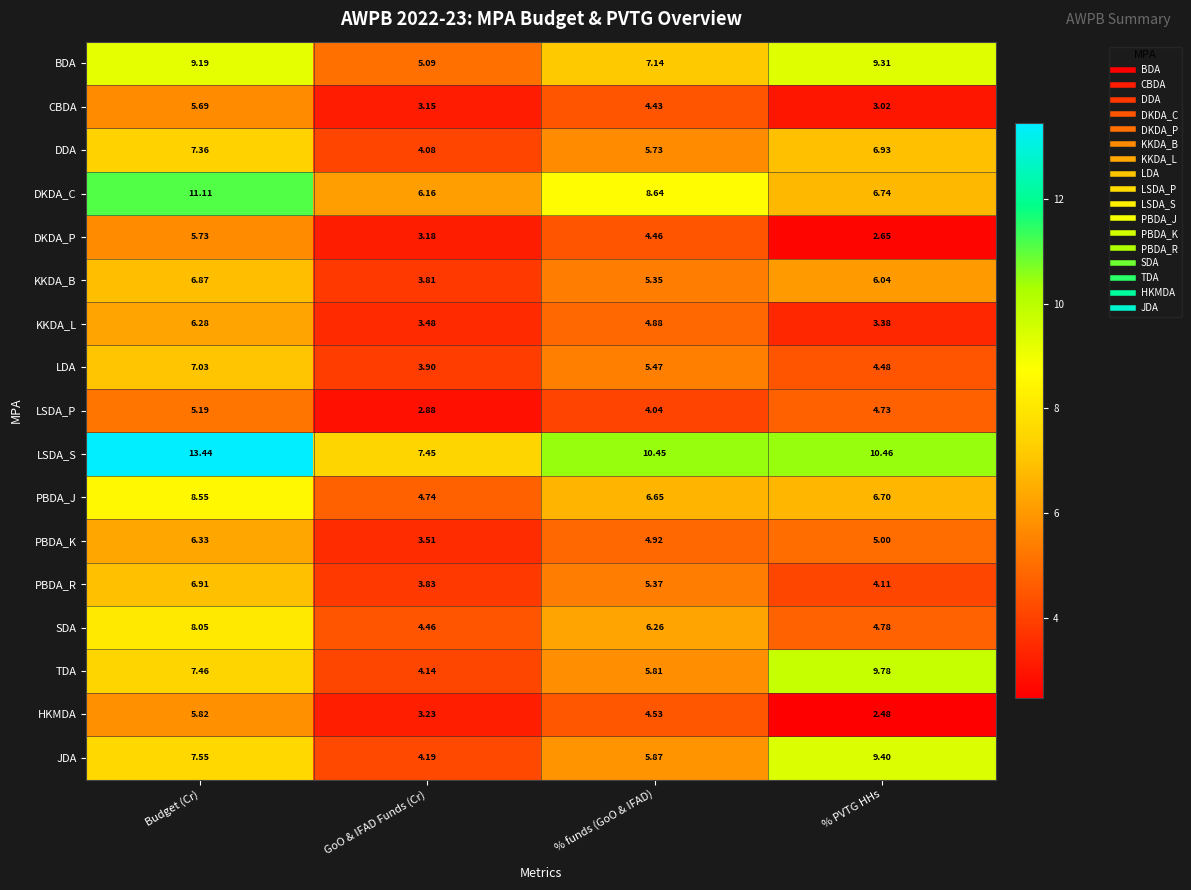

Which category has the lowest value in the KKDA_L series?

% PVTG HHs